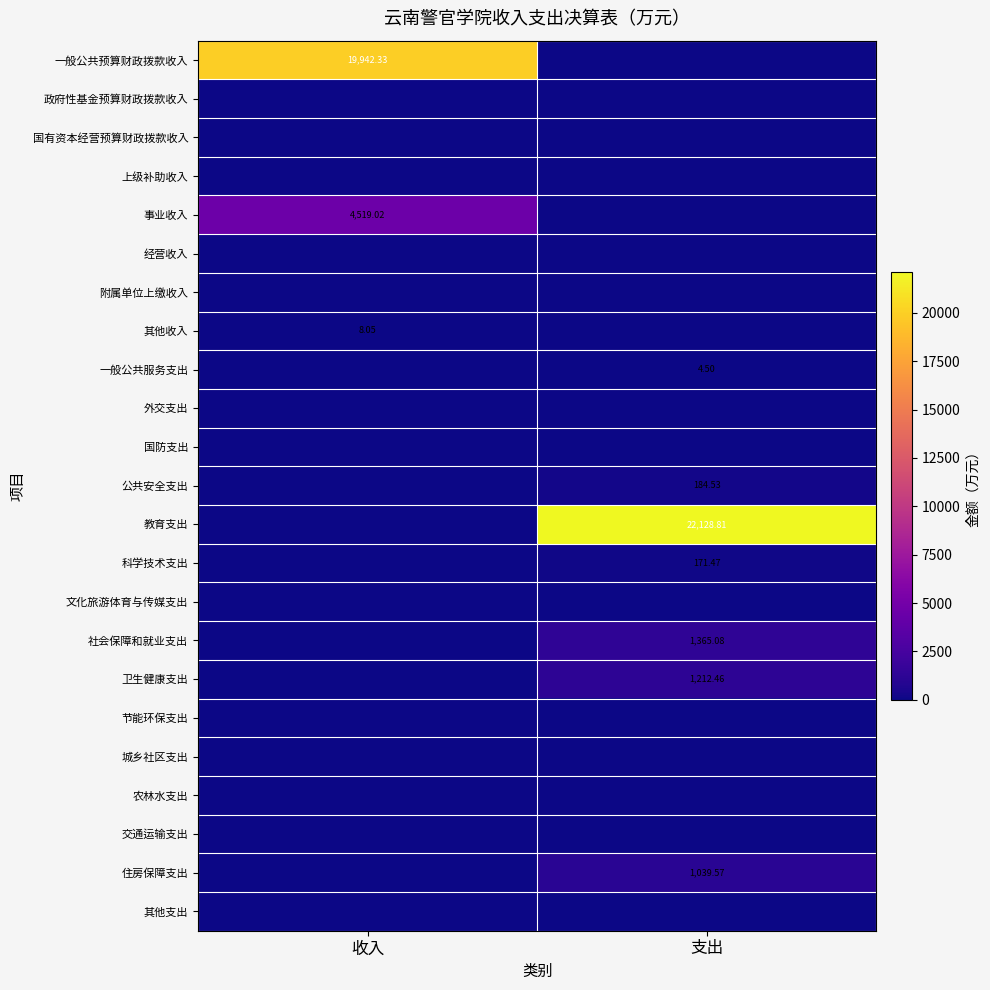

At which category is the sum across all series the highest?

支出